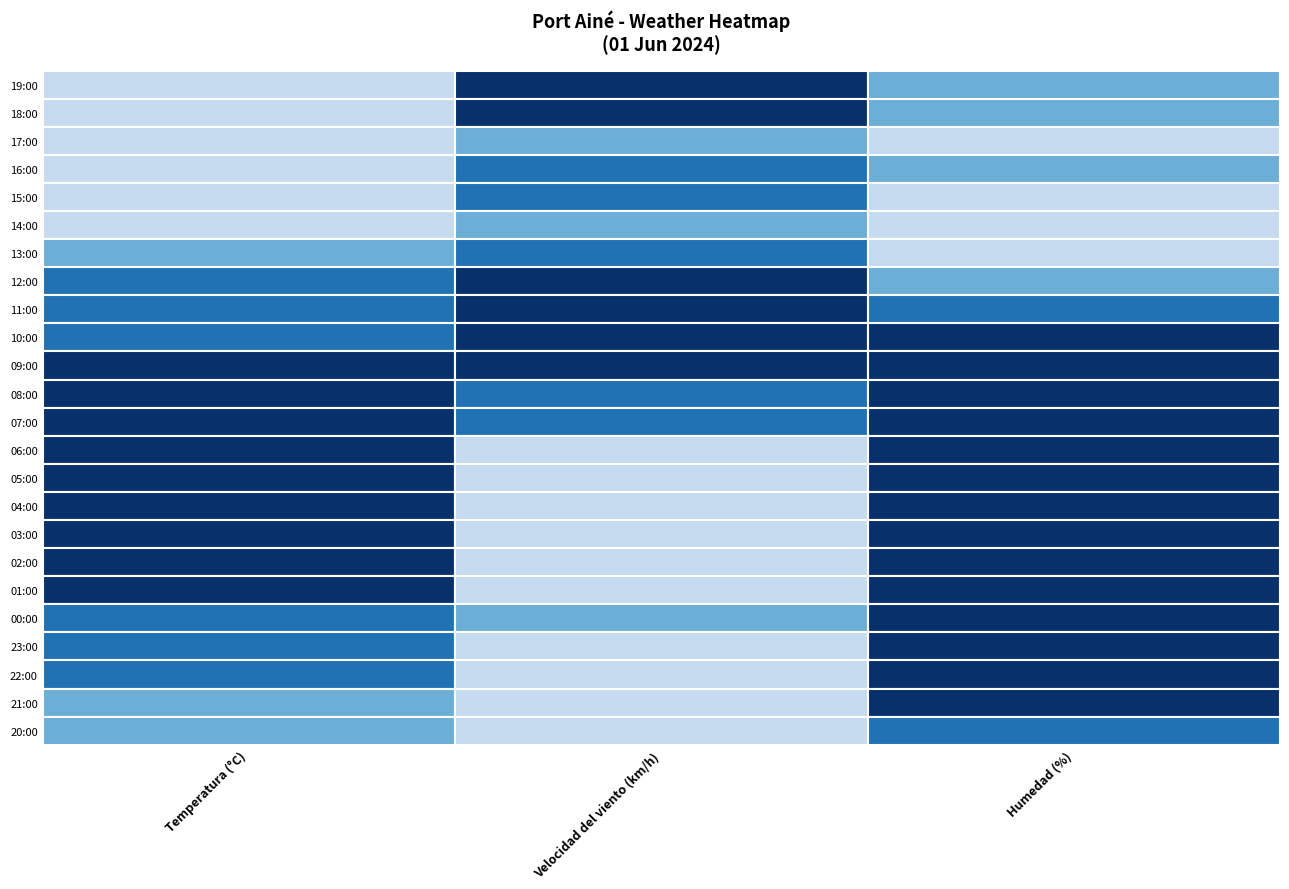

What is the smallest value displayed?

-0.8